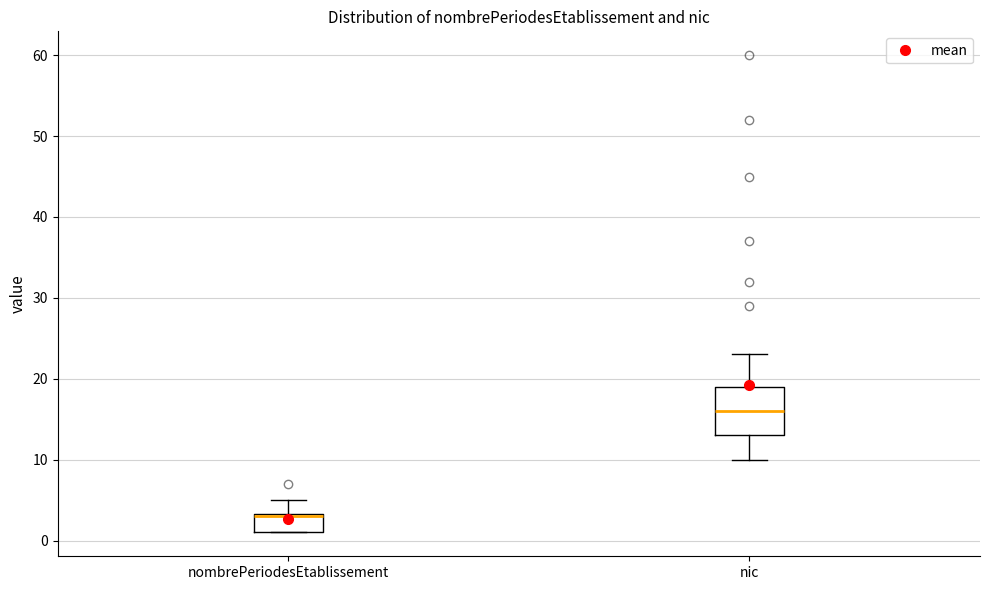

Reading left to right, read every box against the y-axis: the position of its median line, the range the box covers, and the ends of its whiskers. The values are not printed on the chart, so give them approximately, as read against the axis.

nombrePeriodesEtablissement: median 3 (drawn on the box's upper edge), box 1 to 3, whiskers 1 to 5
nic: median 16, box 13 to 19, whiskers 10 to 23